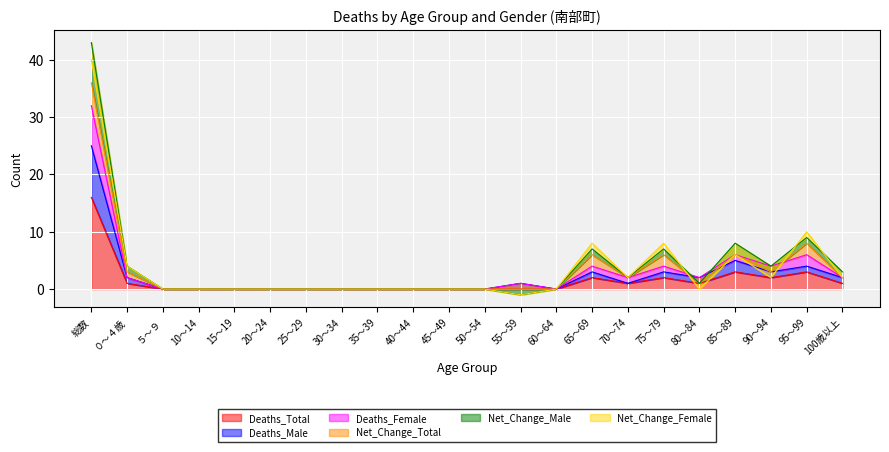

At which label does Deaths_Total reach its peak?

総数